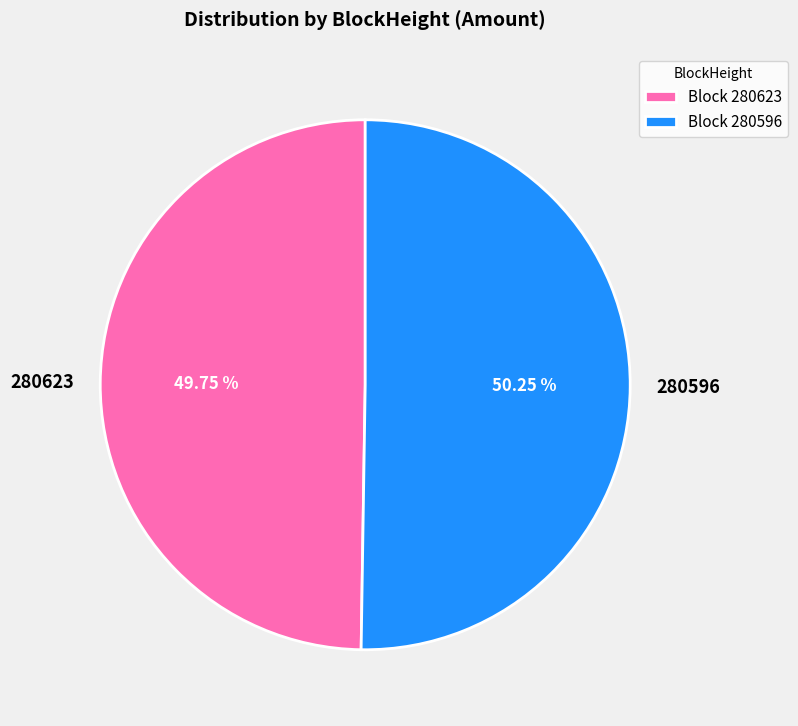

To the nearest percent, what portion does 280596 represent?

50%